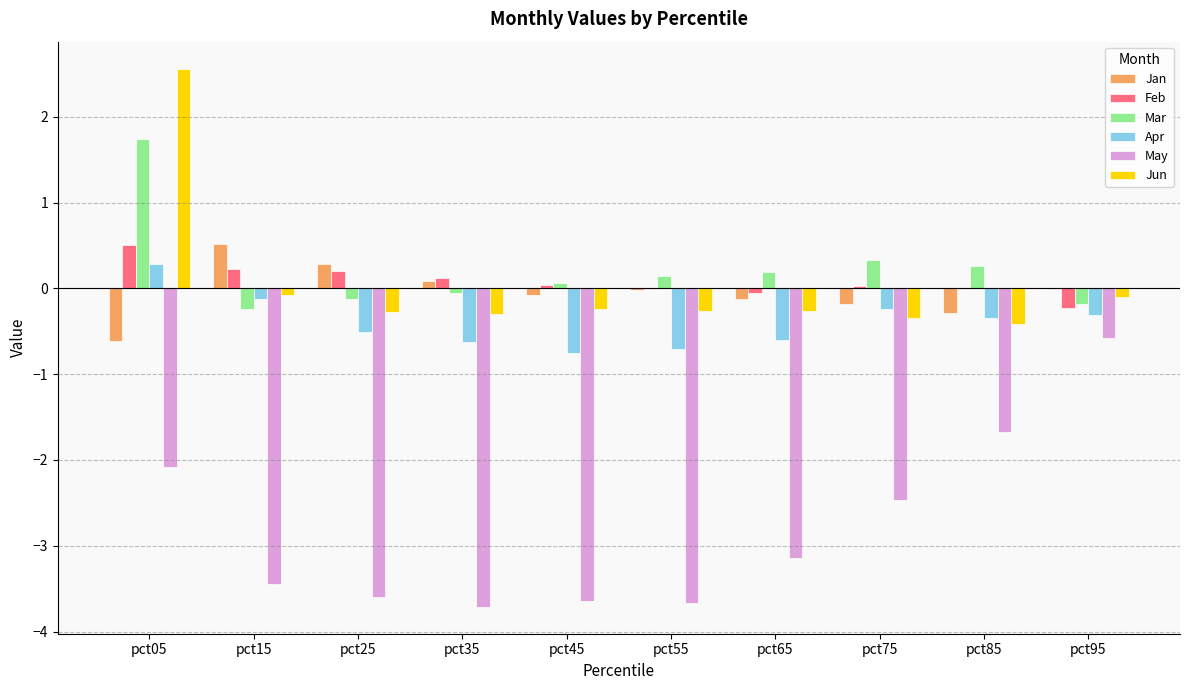

What is the spread (max minus min) of values at pct65?

3.3